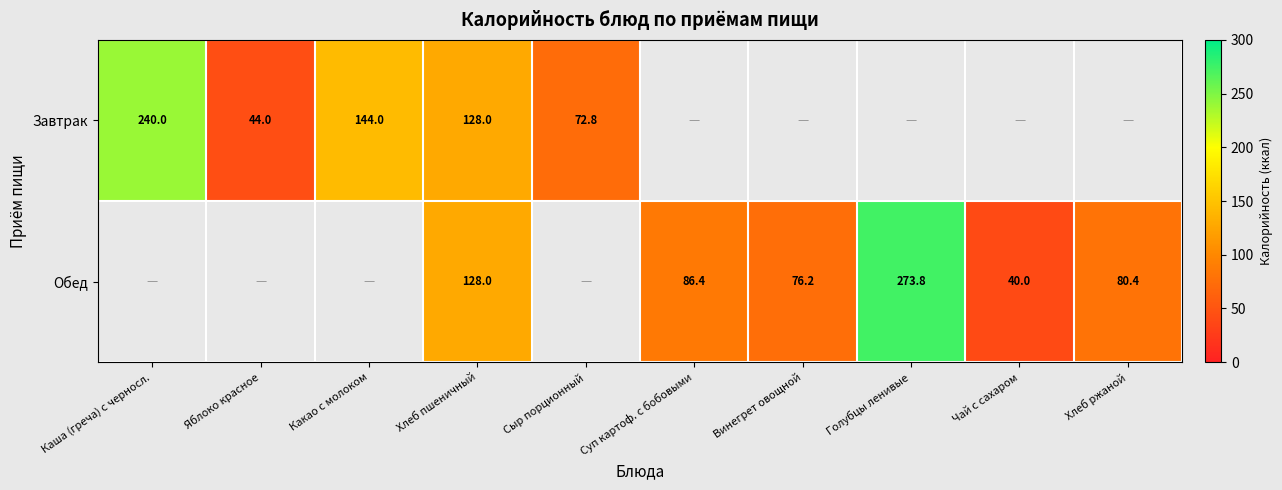

Is it true that Обед equals 35.5 at Хлеб ржаной?

False